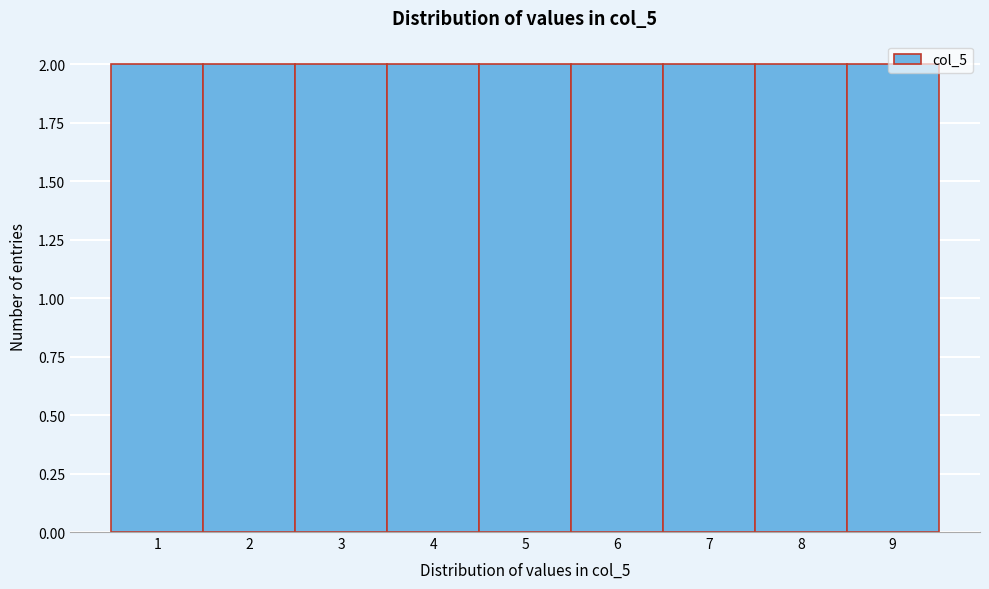

How tall is the bar that spans 0.5 to 1.5 on the x-axis? The values are not printed on the chart, so give them approximately, as read against the axis.

2